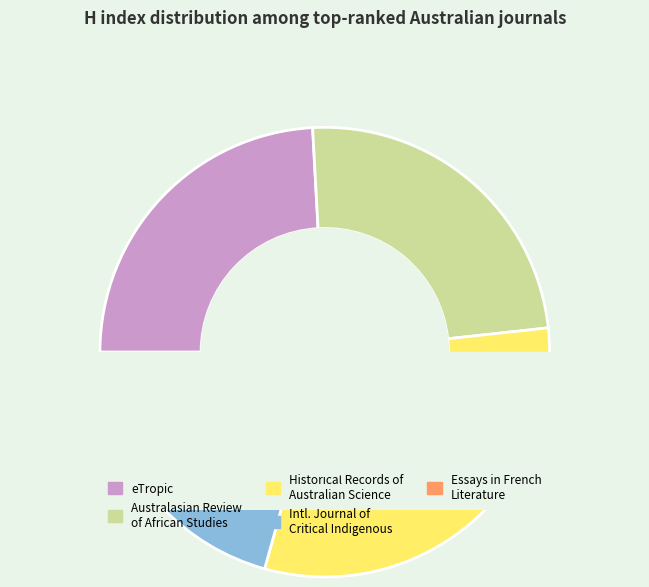

Combined, do Historical Records of Australian Science and International Journal of Critical Indigenous Studies account for over 50%?

No